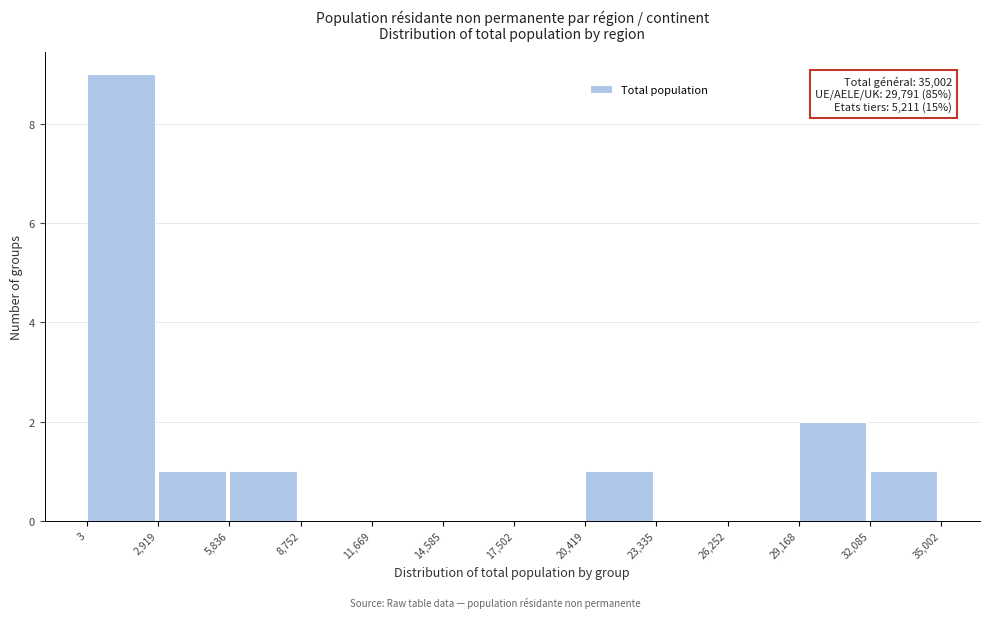

Which range on the x-axis has the tallest bar?

3 to 2,919